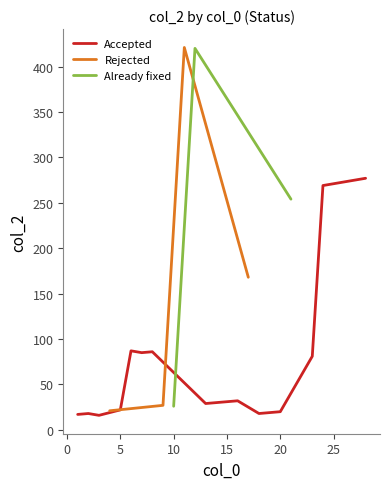

What is the lowest value of the Accepted series?

16